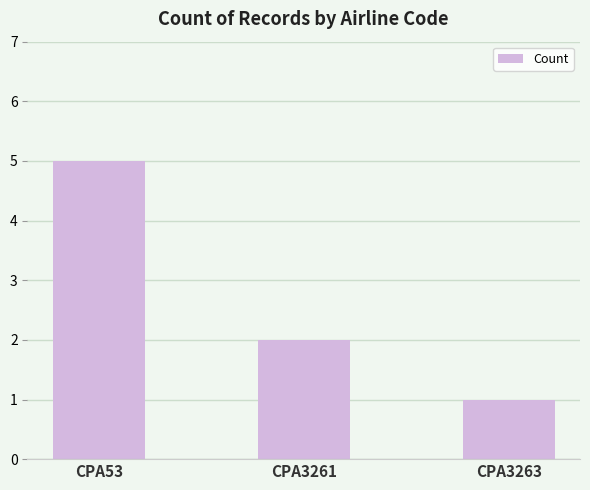

What is the value of the 1st bar from the left?

5